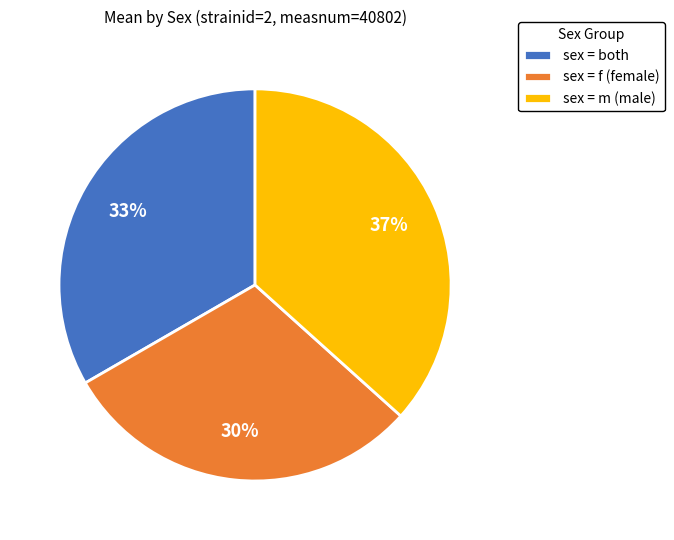

Which has a higher value, sex = m (male) or sex = f (female)?

sex = m (male)